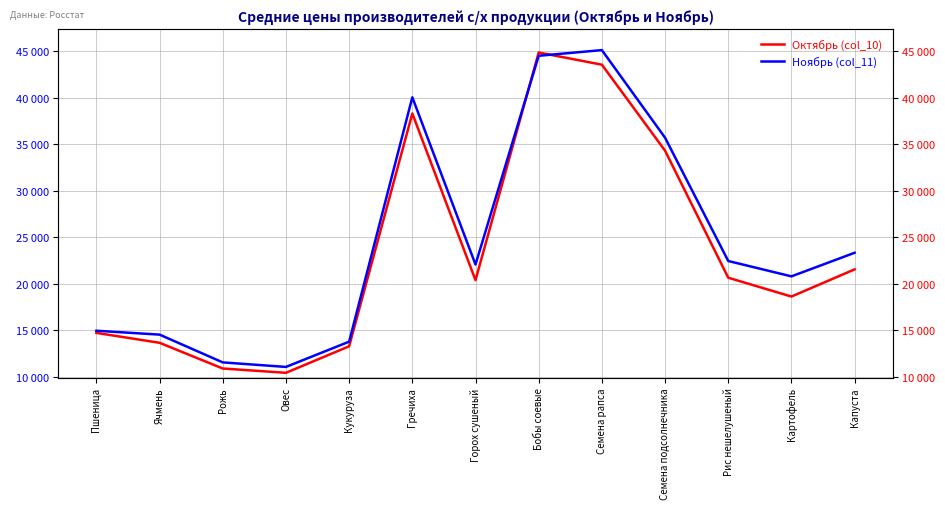

True or false: Октябрь (col_10) and Ноябрь (col_11) intersect in this chart.

True